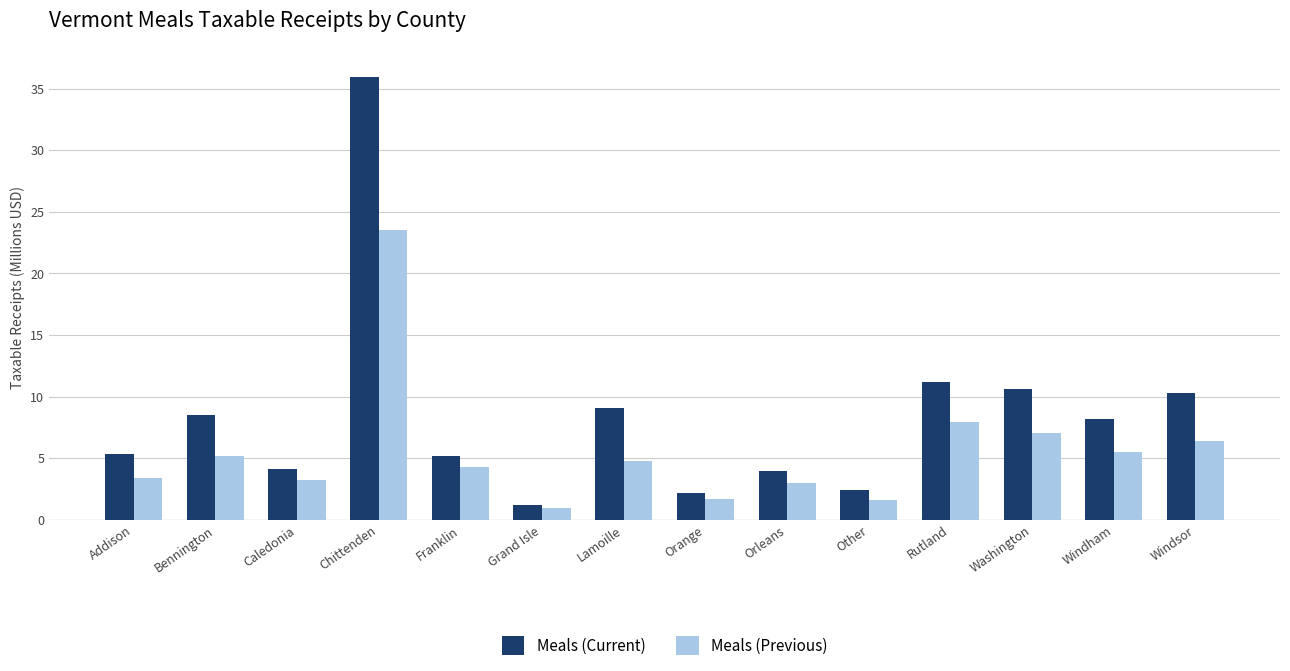

At which category does the chart reach its minimum across all series?

Grand Isle